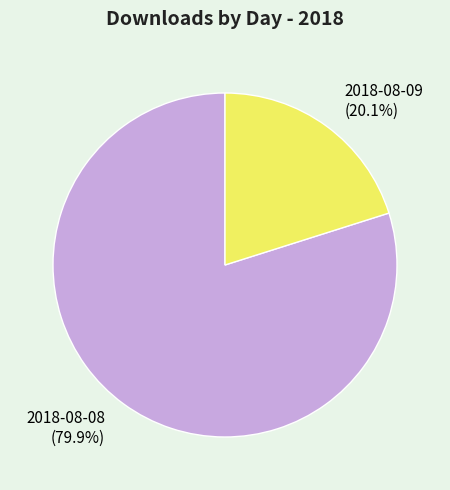

How much of the chart is everything except 2018-08-08?

20.1%